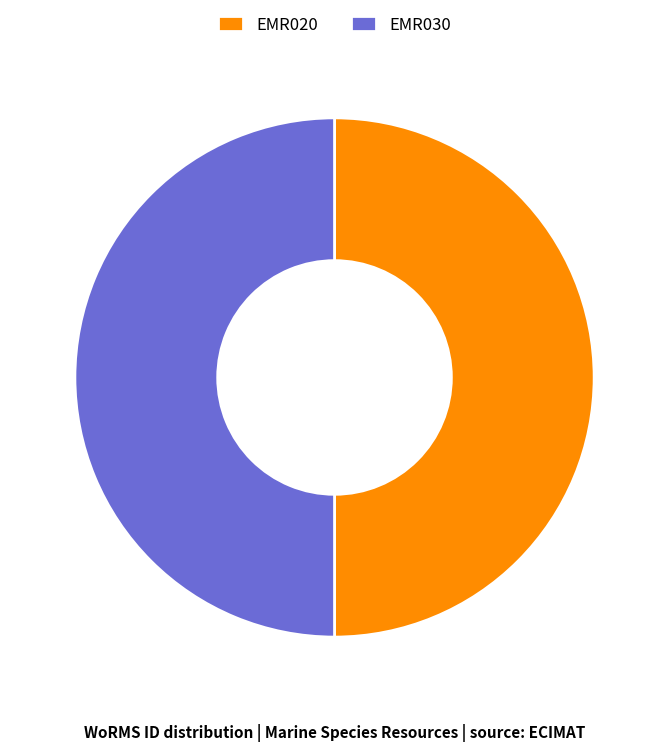

What is the ratio of the value at EMR020 to the value at EMR030?

1.0